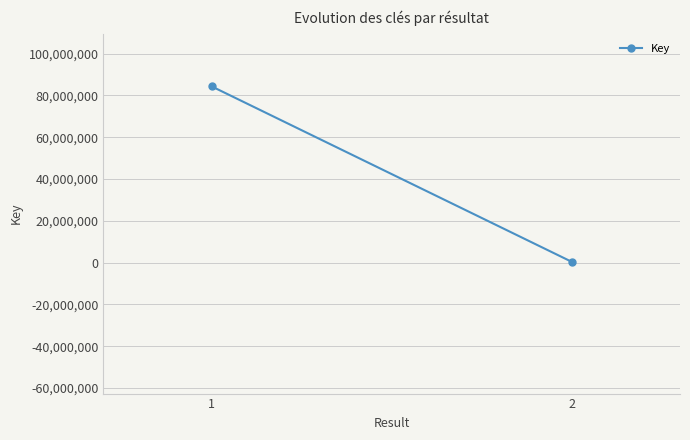

Reading right to left, what are all the values shown in this chart?

2=335679	1=84309506